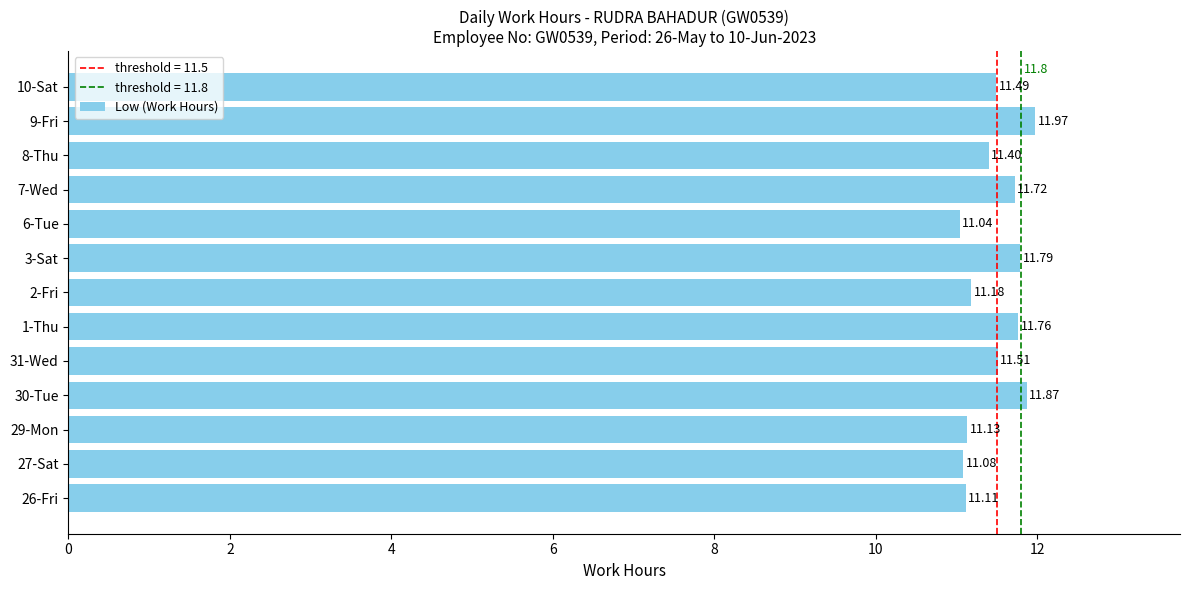

What is the average value?

11.5